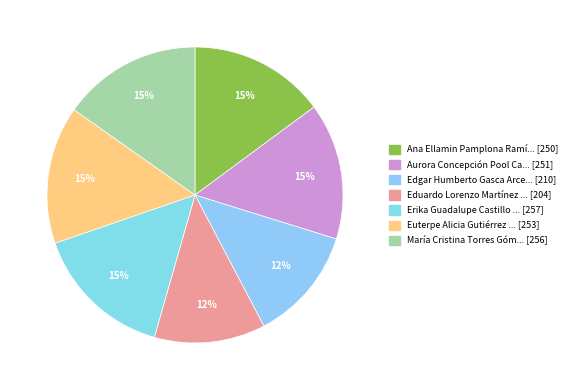

Count the number of slices in the pie.

7